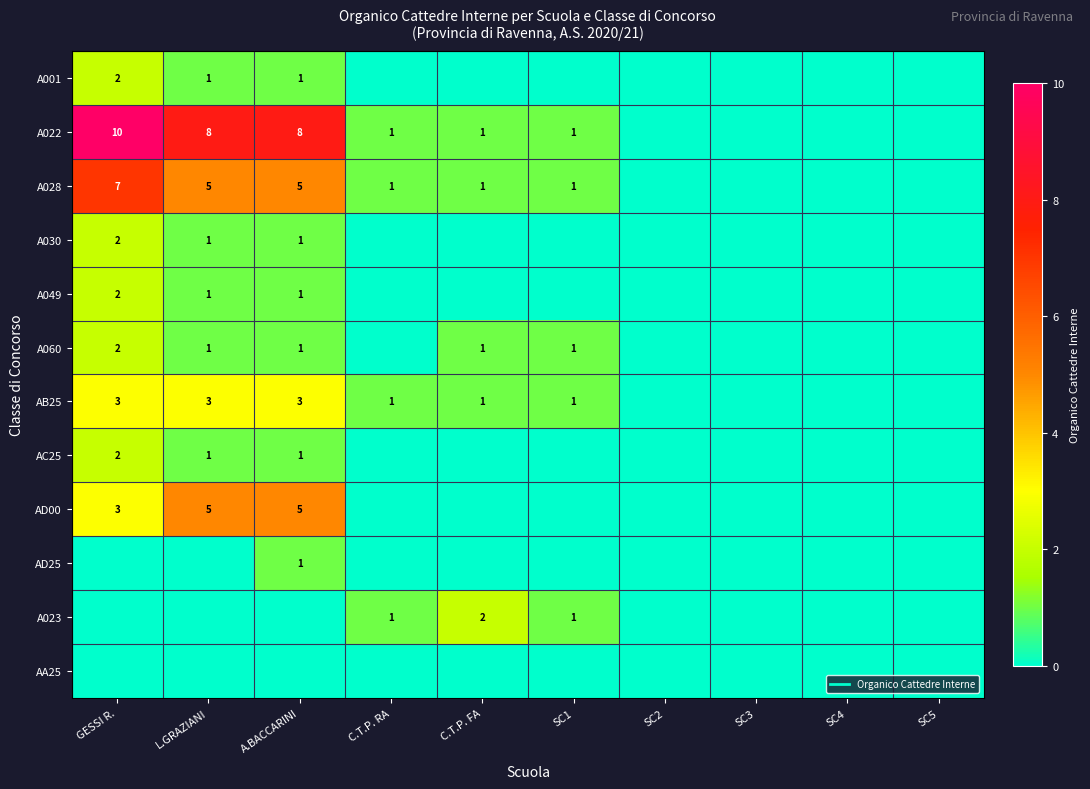

Count the number of categories in the chart.

10